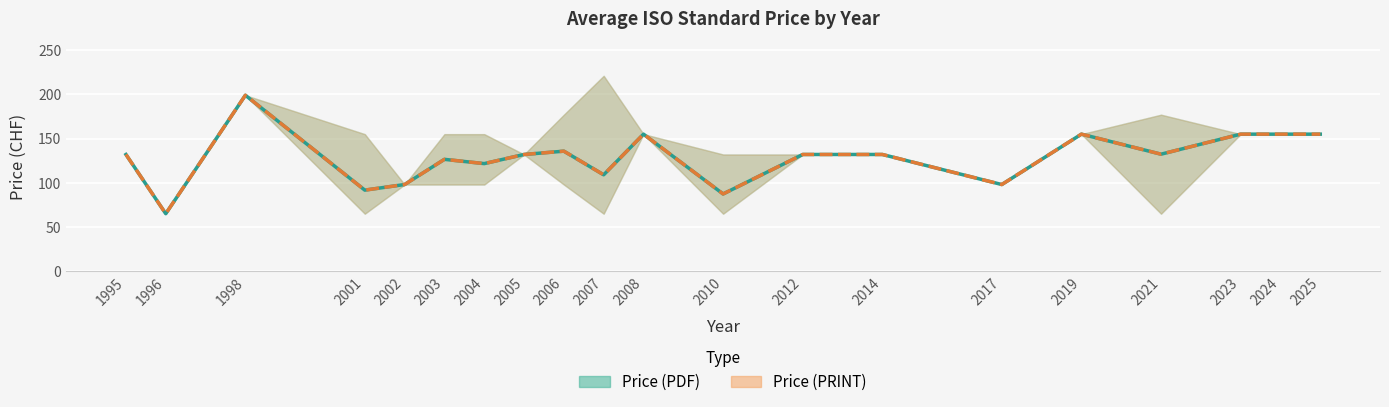

Which series has the largest range (max minus min)?

Price (PDF)